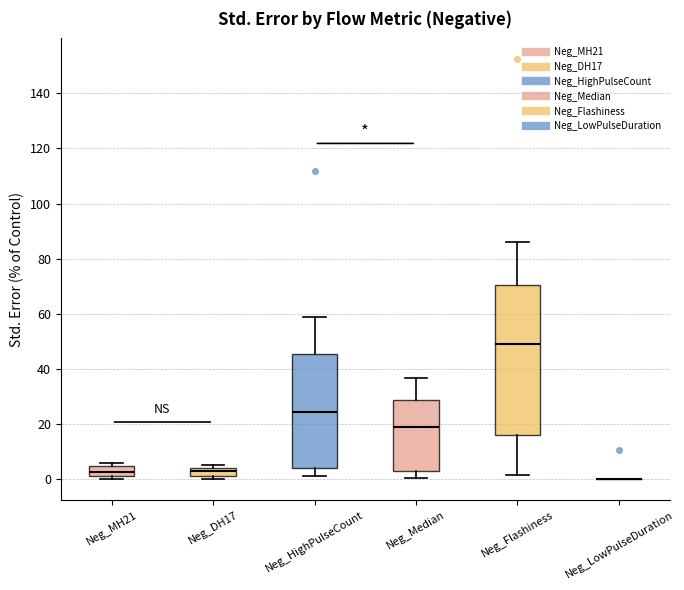

Where is the lower edge of the box for Neg_MH21 on the y-axis? The values are not printed on the chart, so give them approximately, as read against the axis.

2